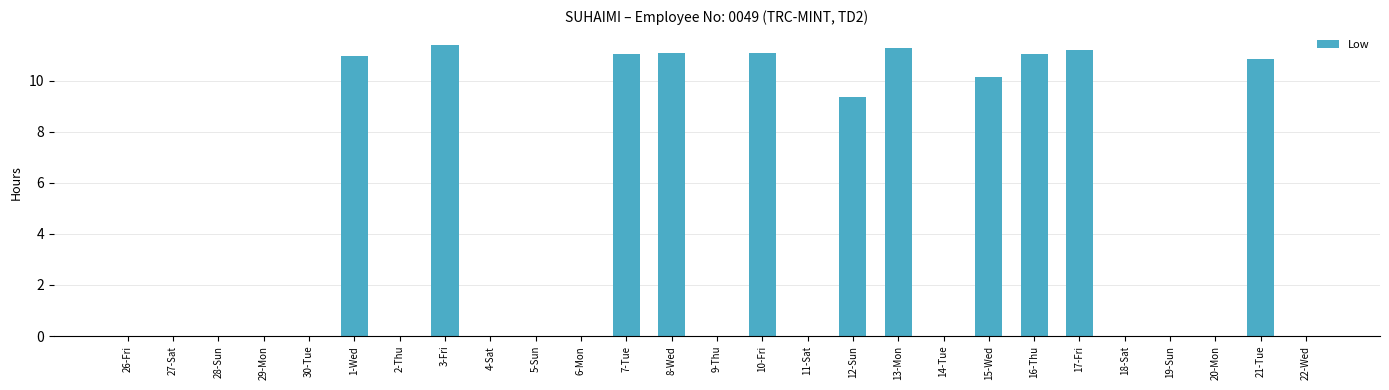

Count the number of categories in the chart.

27